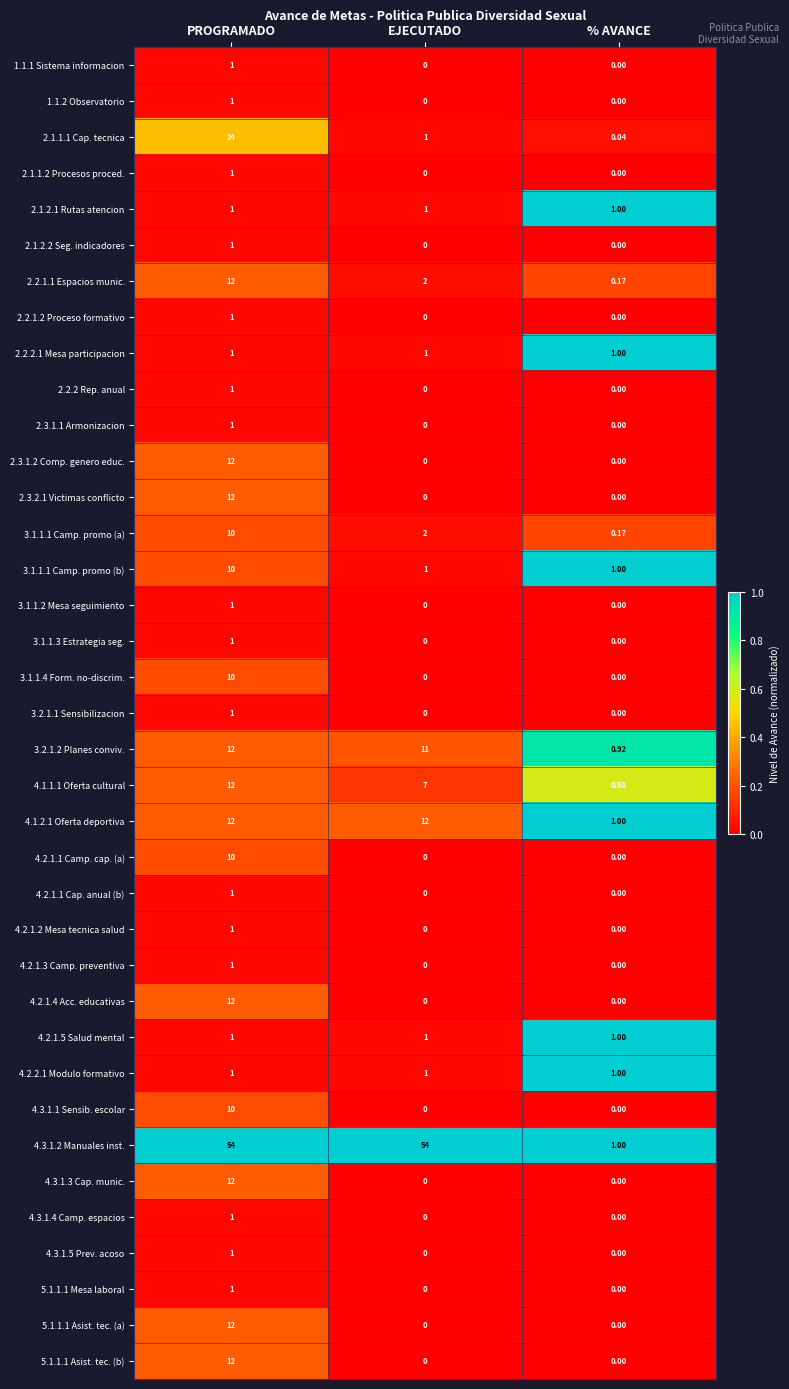

At how many categories does at least one series exceed 0?

3